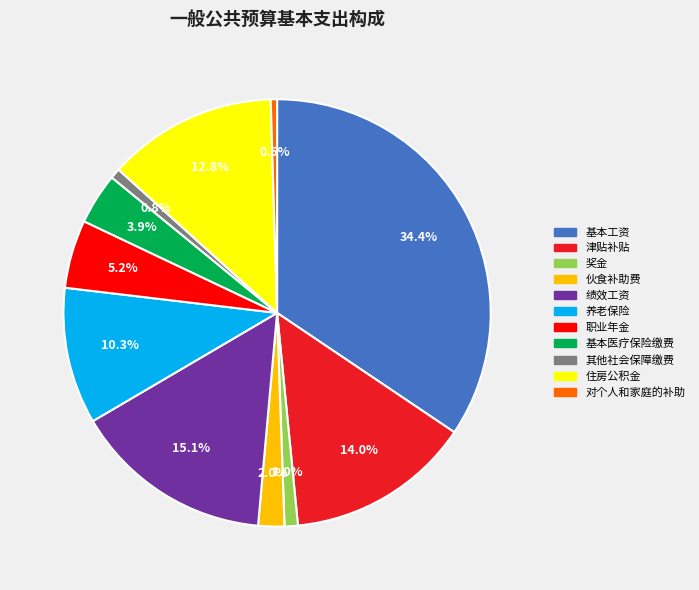

Which has a higher value, 绩效工资 or 对个人和家庭的补助?

绩效工资